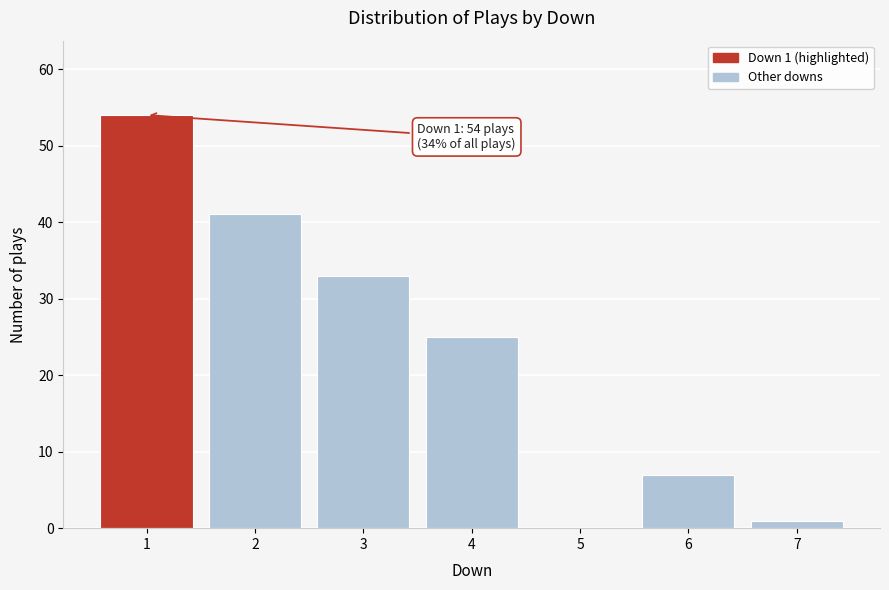

Reading right to left, extract all data points from this chart.

7=1	6=7	5=0	4=25	3=33	2=41	1=54